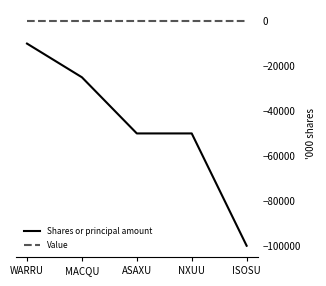

True or false: Shares or principal amount and Value cross at least once.

False